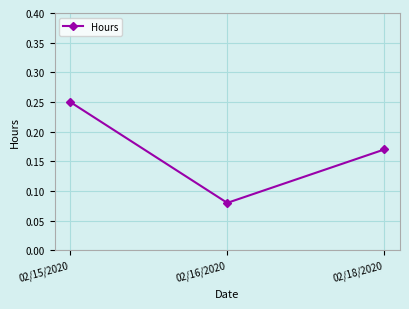

What is the label of the 1st point from the left?

02/15/2020